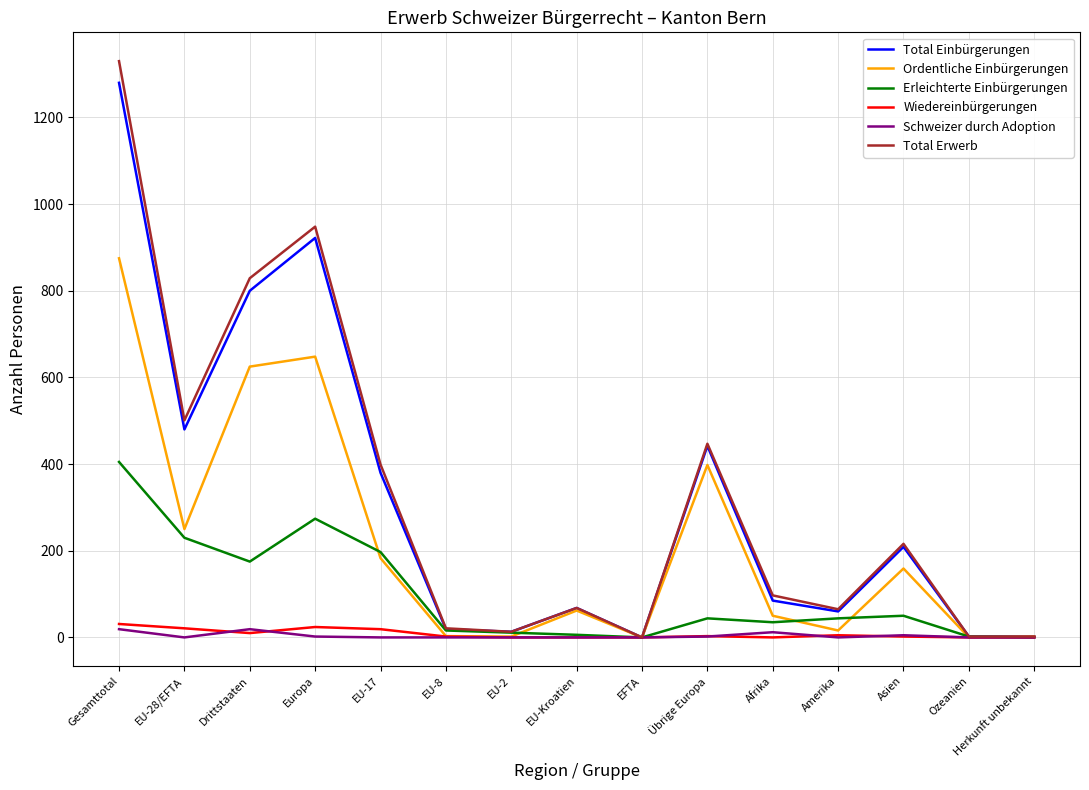

Which category has the highest value across all series?

Gesamttotal